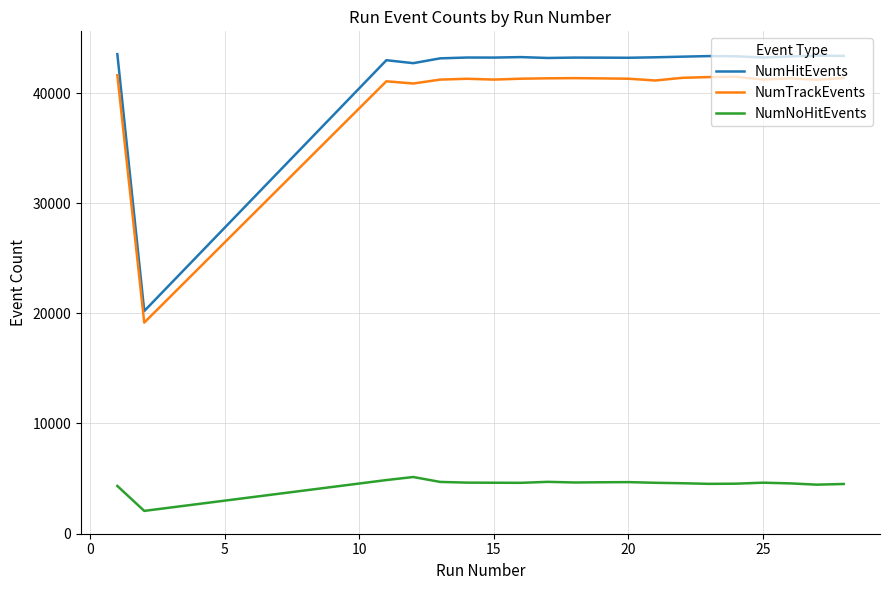

How many series are shown in this chart?

3